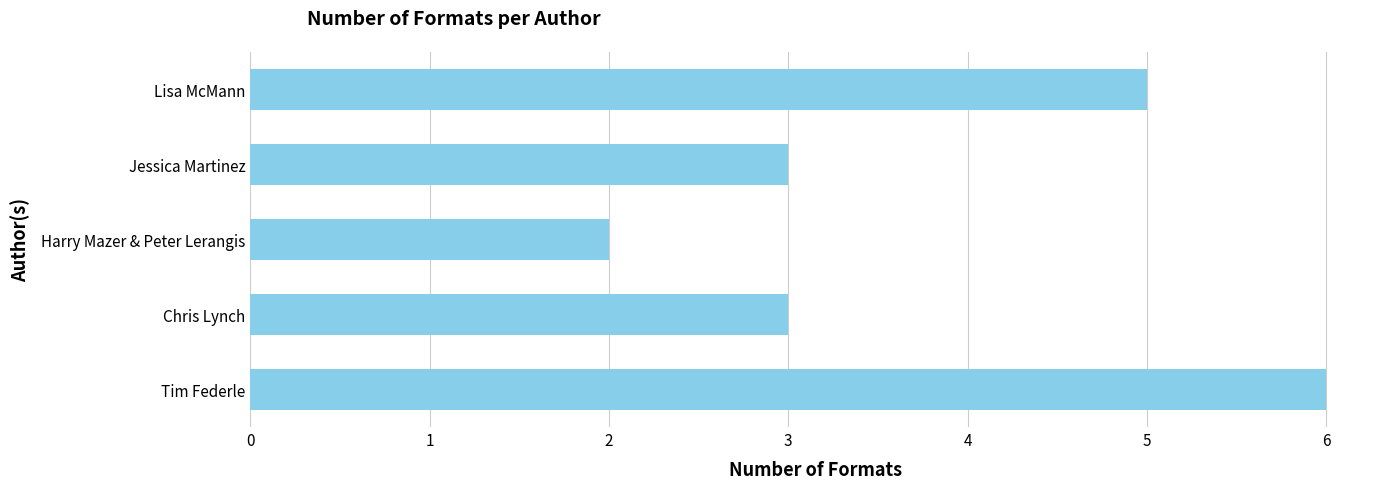

The chart shows a value of 6 at Tim Federle. True or false?

True